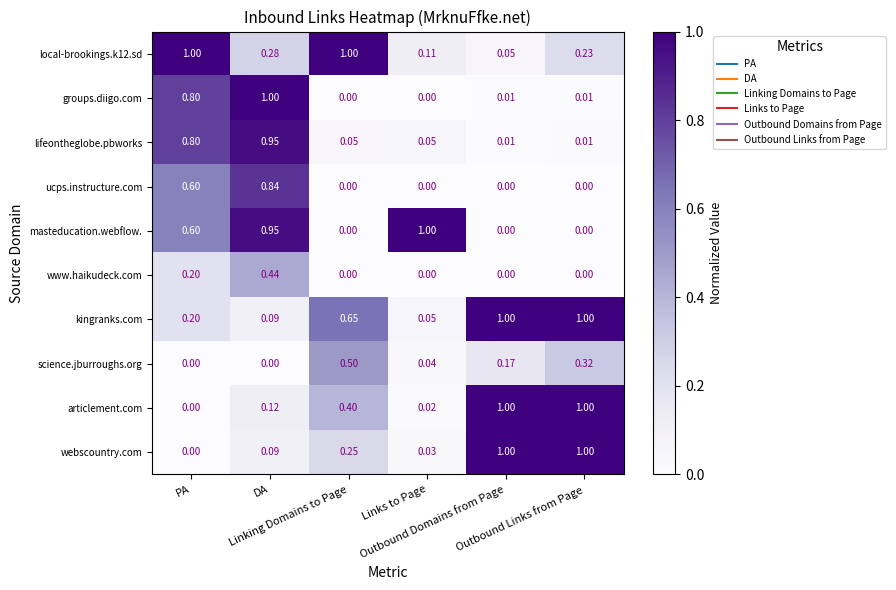

What is the total value across all series at Outbound Domains from Page?

3.2